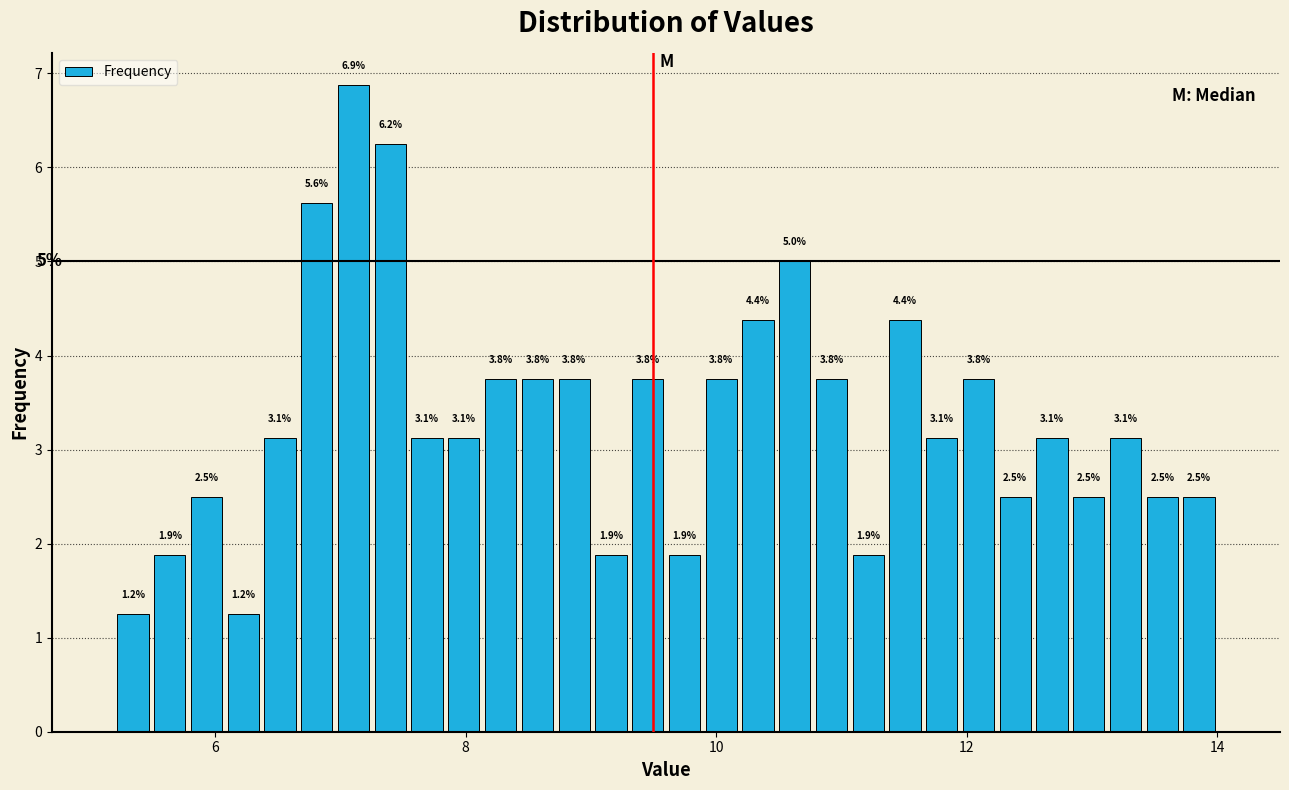

Read against the x-axis, roughly where is the centre of the tallest bar?

7.2